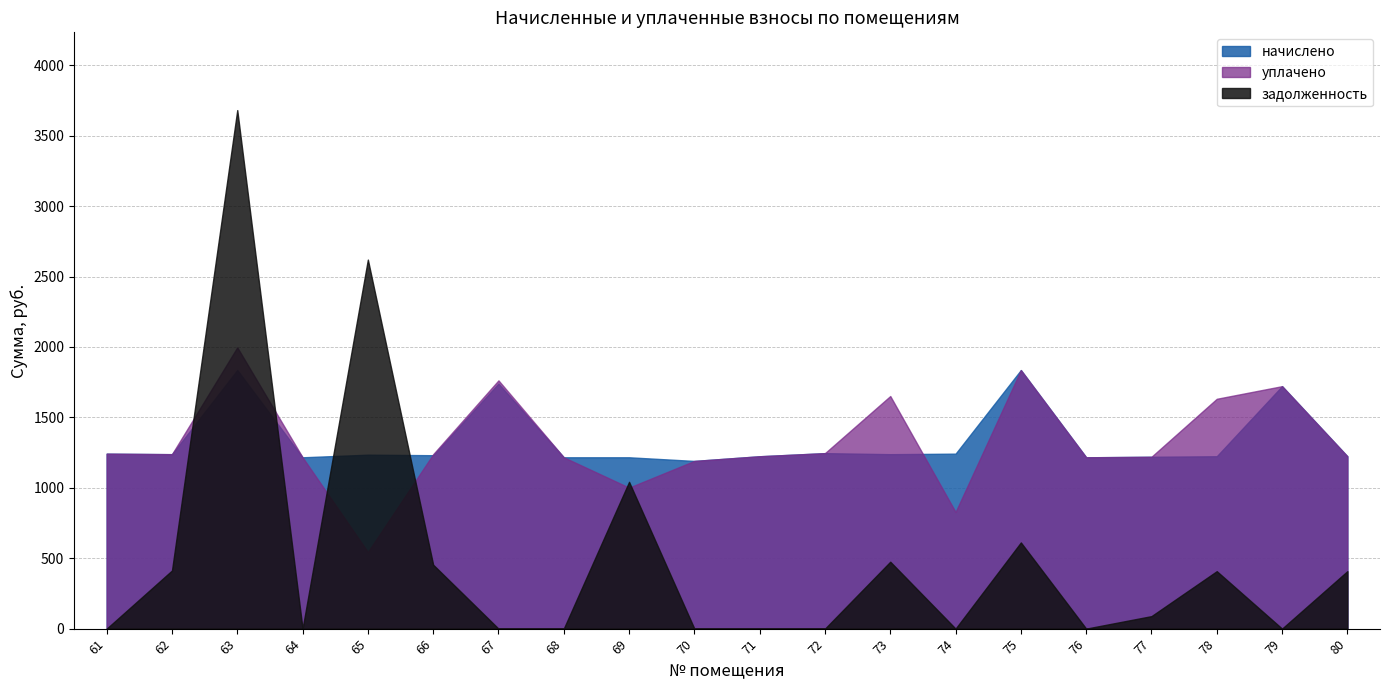

How many values in the задолженность series exceed 88?

10